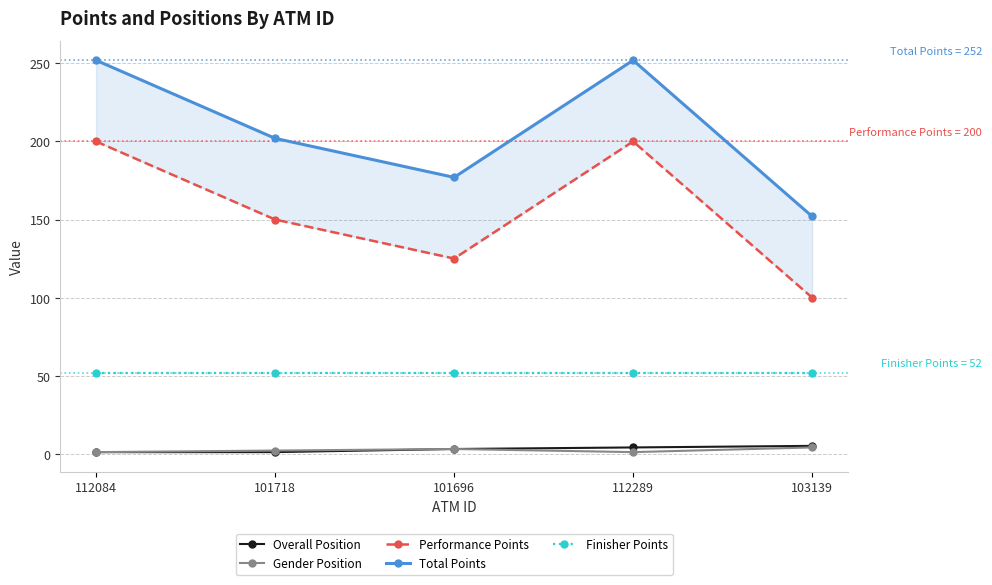

Does the chart display data point markers on the line(s)?

Yes